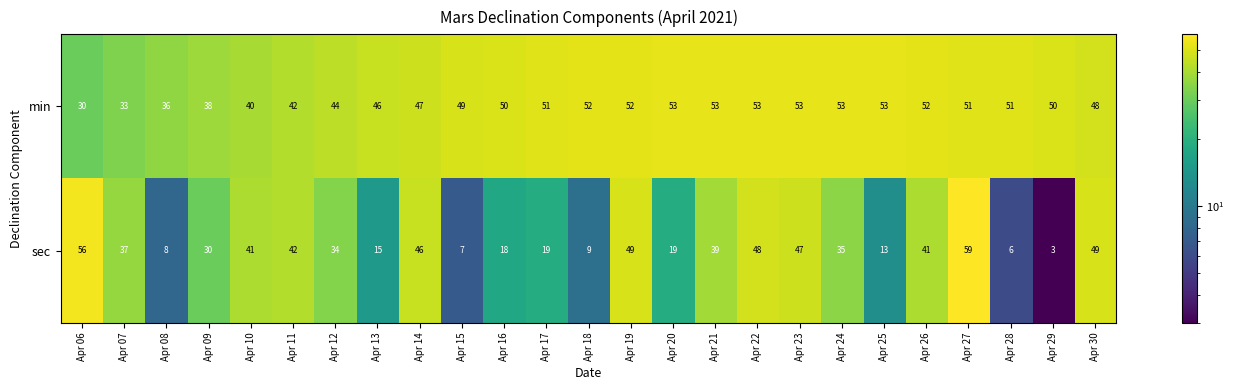

What value does the sec series have at Apr 17, to the nearest 10?

20